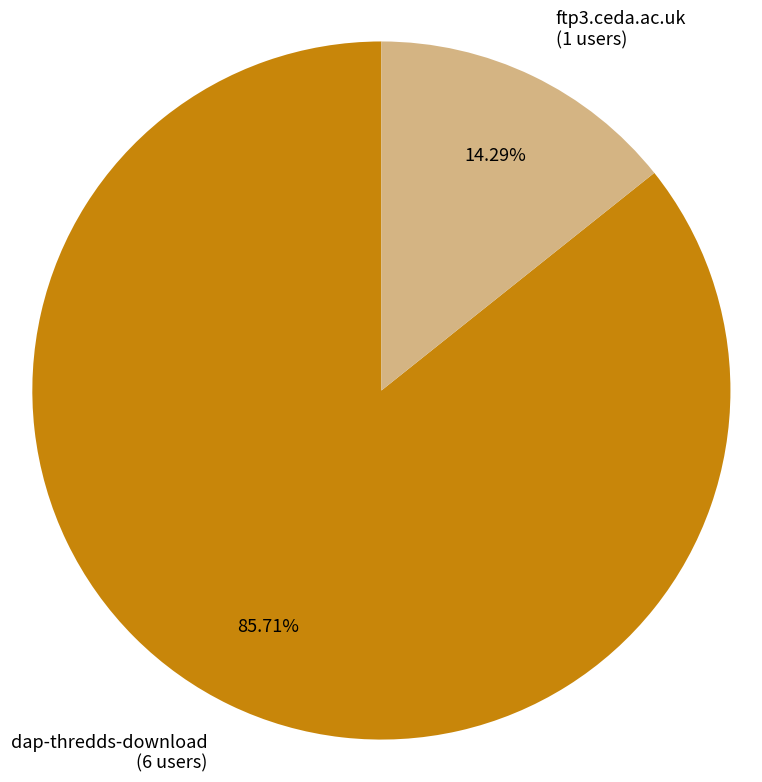

To the nearest percent, what is the difference between the largest and smallest slice percentages?

71%